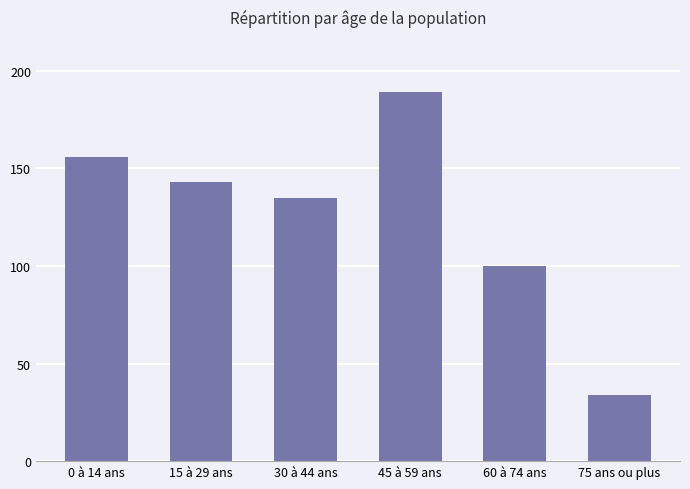

What is the label of the 3rd bar from the right?

45 à 59 ans